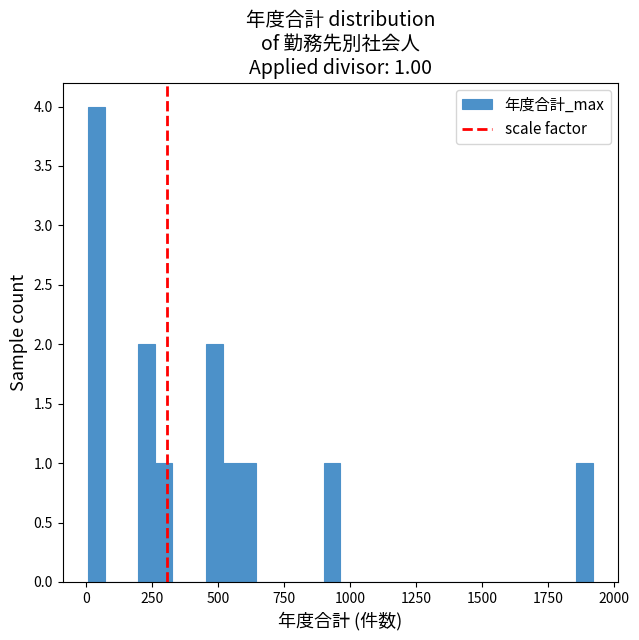

Around what value on the x-axis is the tallest bar? Give the approximate position of its centre, as read against the axis.

50